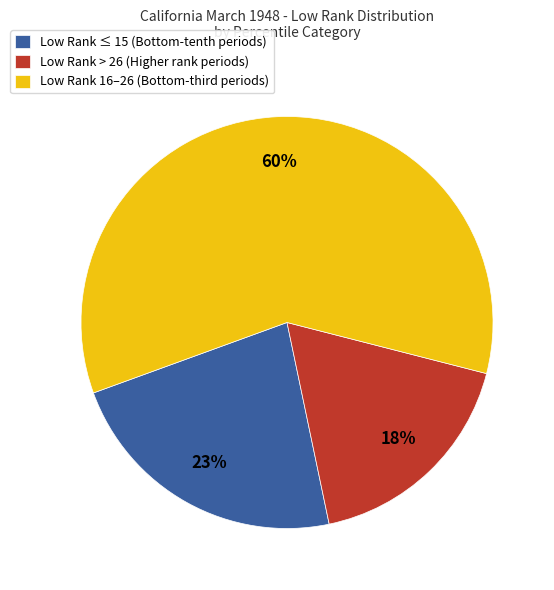

To the nearest percent, what portion does Low Rank > 26 (Higher rank periods) represent?

18%